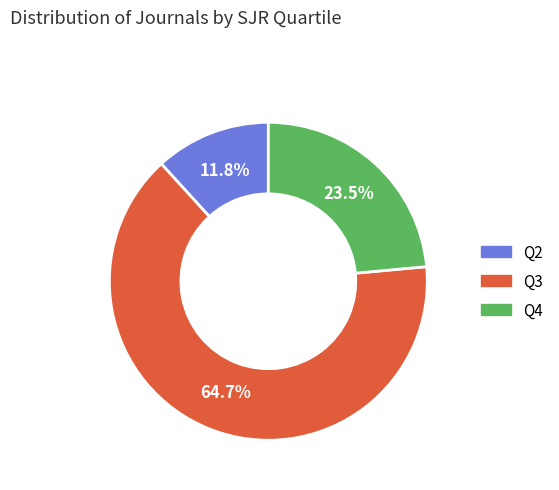

Between Q4 and Q2, which is larger?

Q4